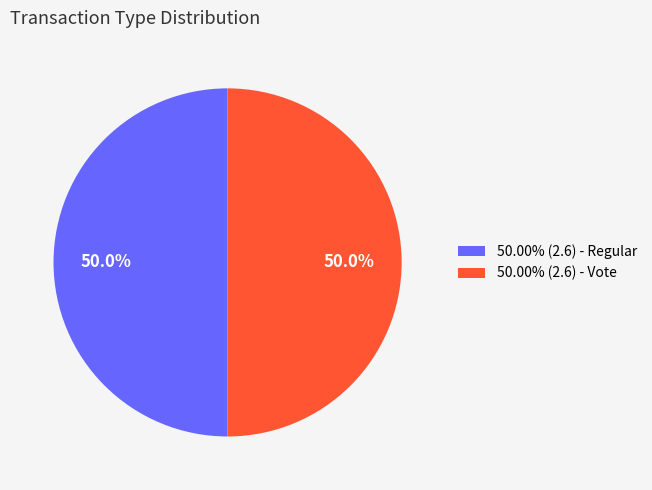

What percentage is NOT represented by 50.00% (2.6) - Vote?

50.0%